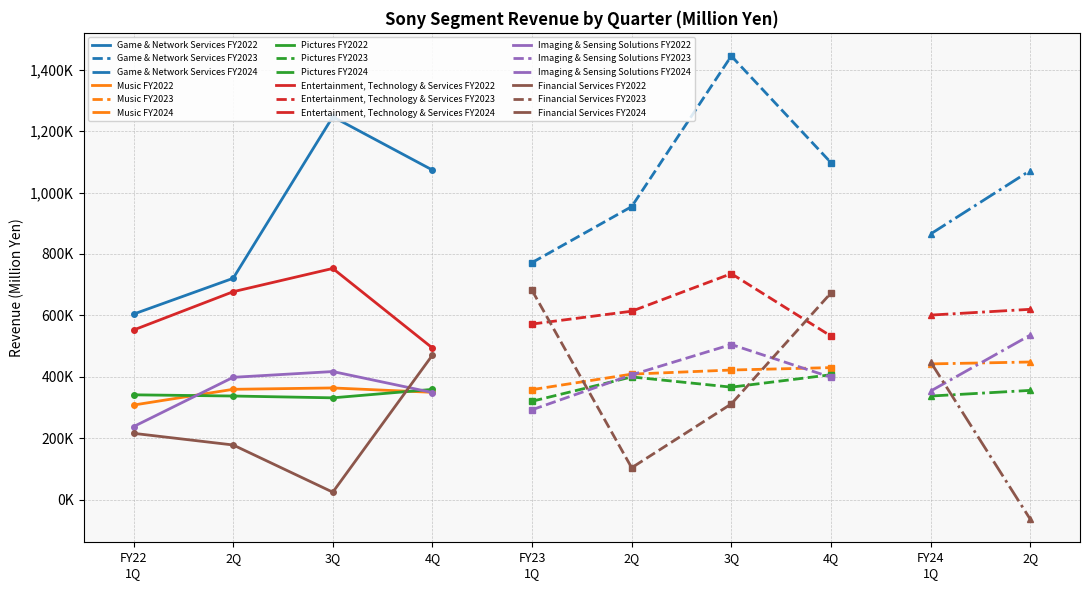

What is the difference between the Imaging & Sensing Solutions values at FY22 1Q and 3Q?

179309